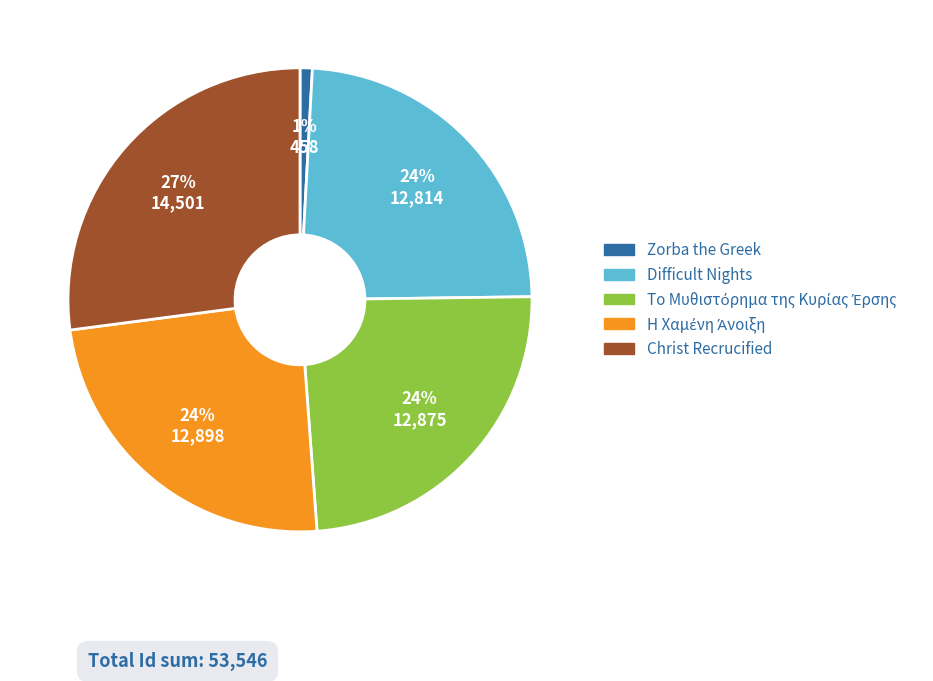

To the nearest percent, what is the difference between the Difficult Nights and Zorba the Greek slice percentages?

23%